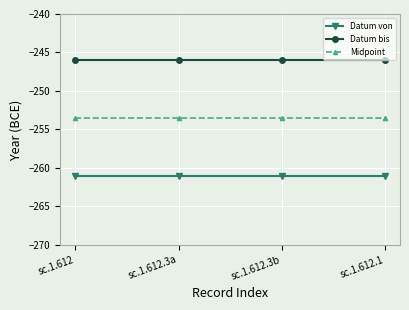

What is the greatest value displayed?

-246.0